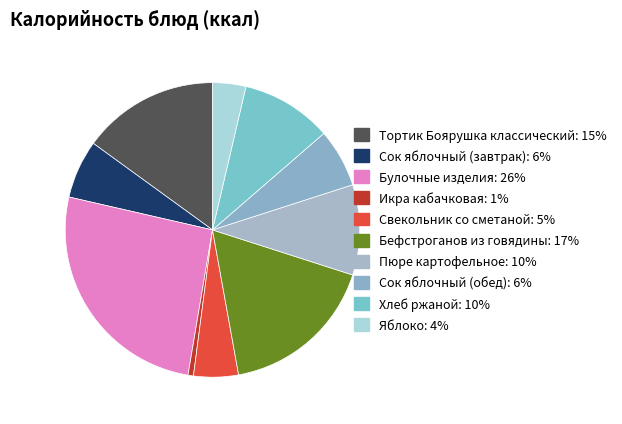

Which category has the biggest portion of the pie?

Булочные изделия